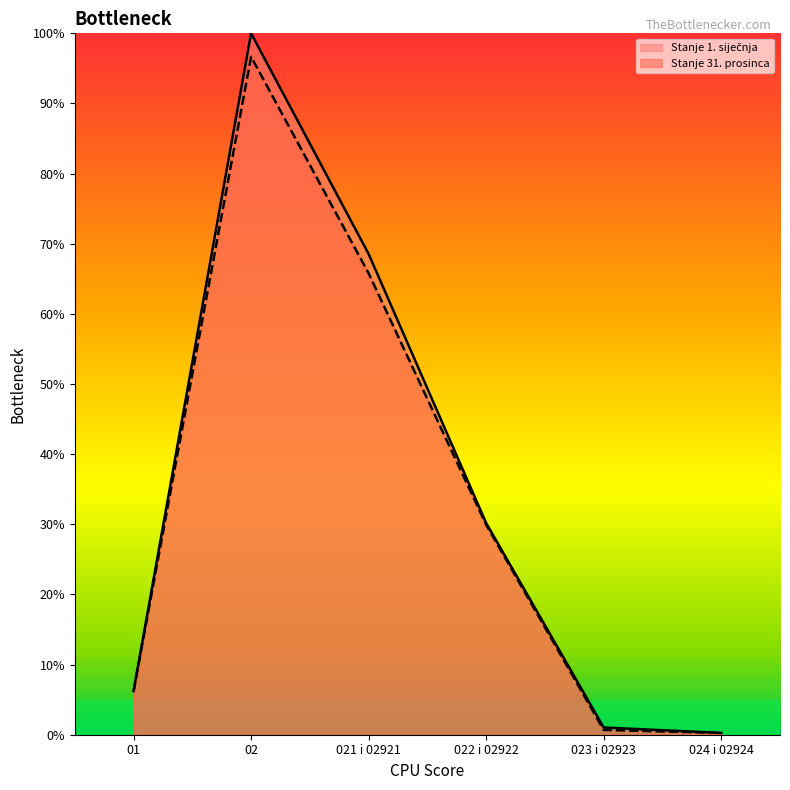

List the labels in order of Stanje 31. prosinca value, largest first.

02, 021 i 02921, 022 i 02922, 01, 023 i 02923, 024 i 02924